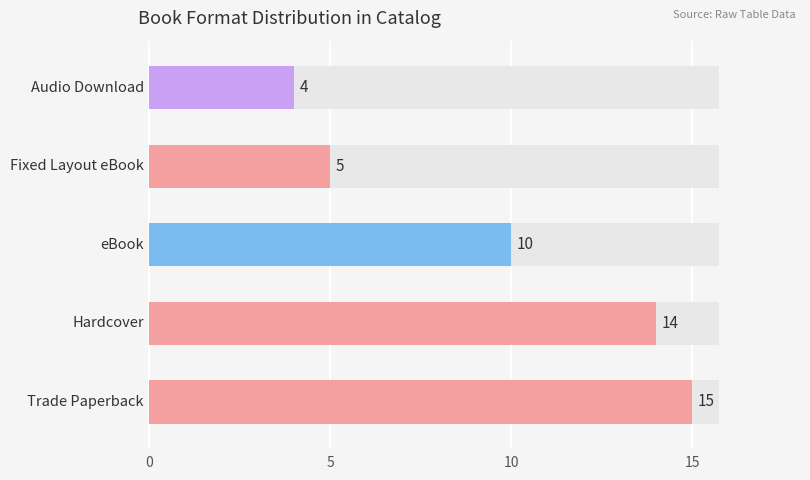

Does the chart contain stacked bars?

No